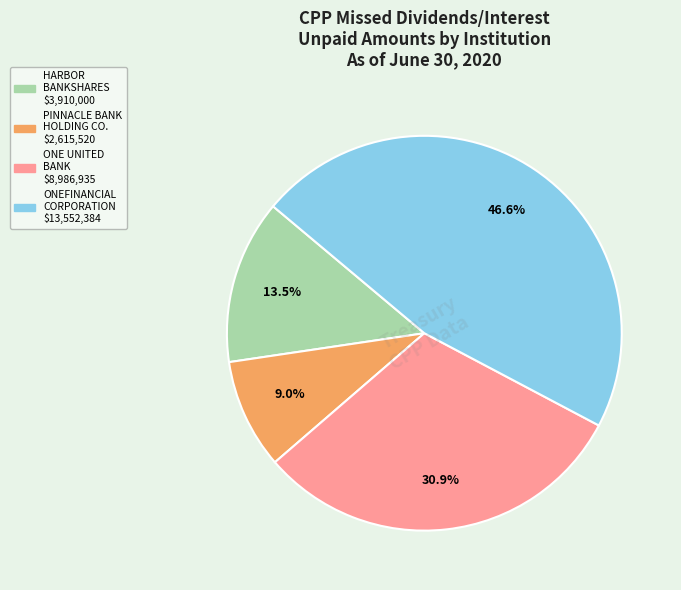

Does any single category account for the majority?

No